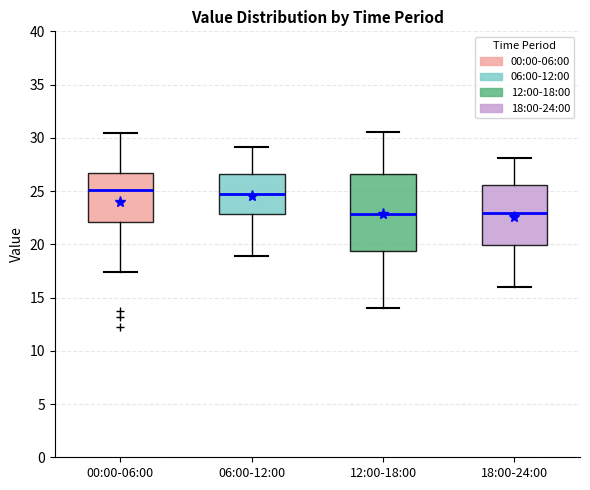

Which box is the tallest, from its lower edge to its upper edge?

12:00-18:00